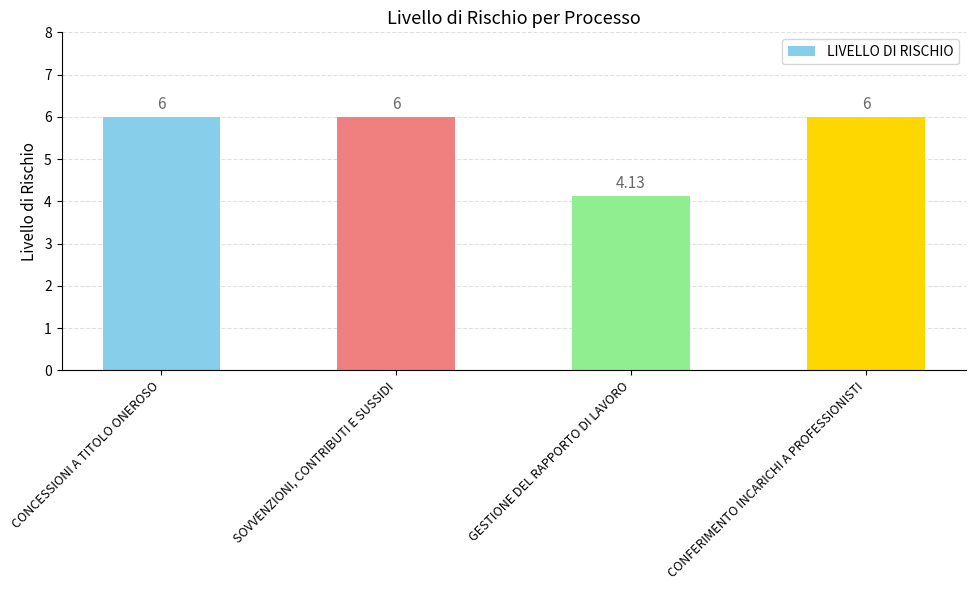

What is the ratio of the value at GESTIONE DEL RAPPORTO DI LAVORO to the value at SOVVENZIONI, CONTRIBUTI E SUSSIDI?

0.7